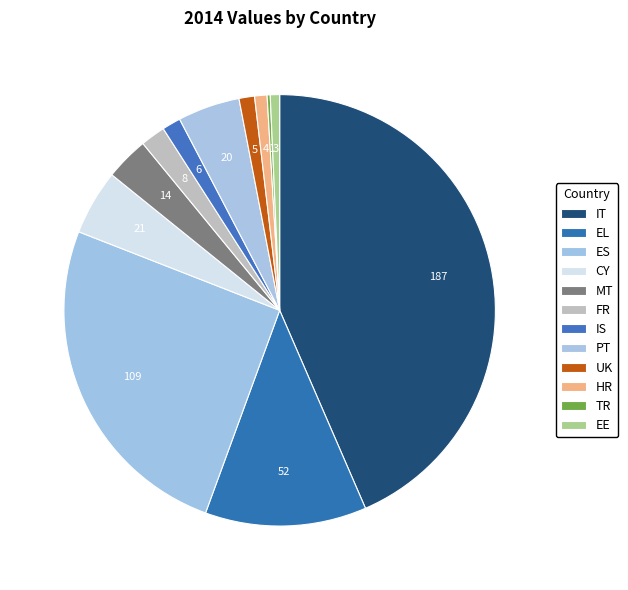

To the nearest percent, what portion does PT represent?

5%